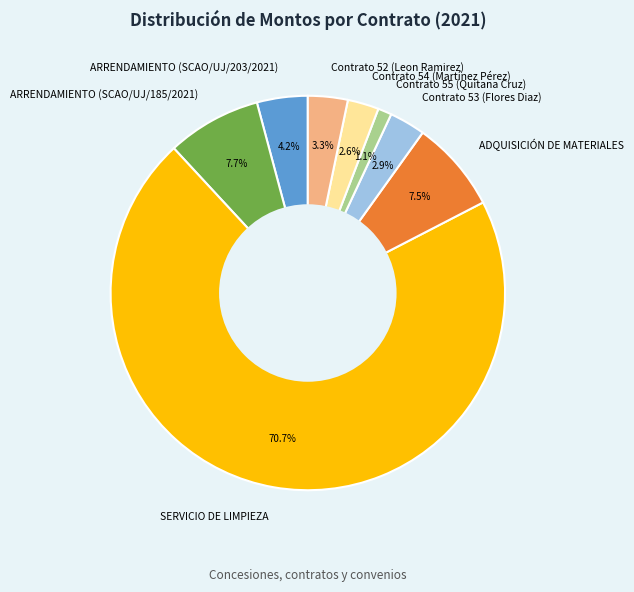

What is the total percentage of Contrato 54 (Martínez Pérez) and ADQUISICIÓN DE MATERIALES?

10.1%